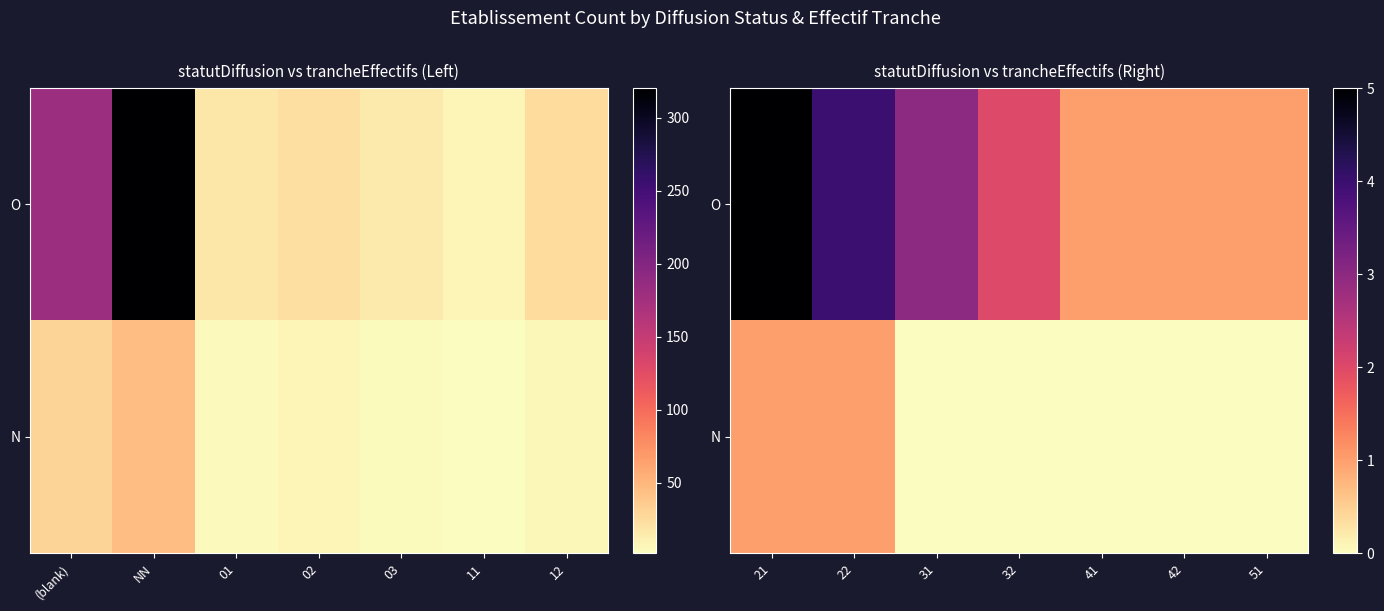

List the series in order of their peak value, lowest first.

N, O